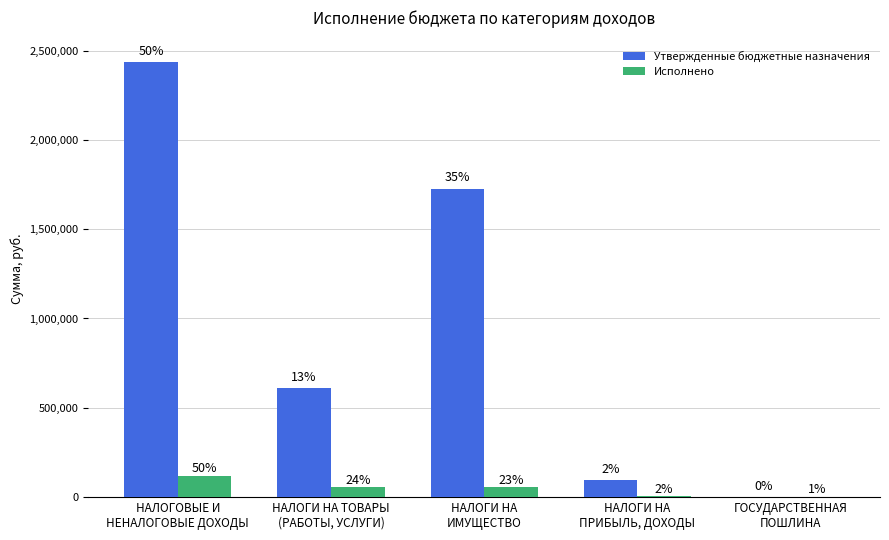

What is the approximate value of Утвержденные бюджетные назначения at НАЛОГОВЫЕ И
НЕНАЛОГОВЫЕ ДОХОДЫ?

2434950.0